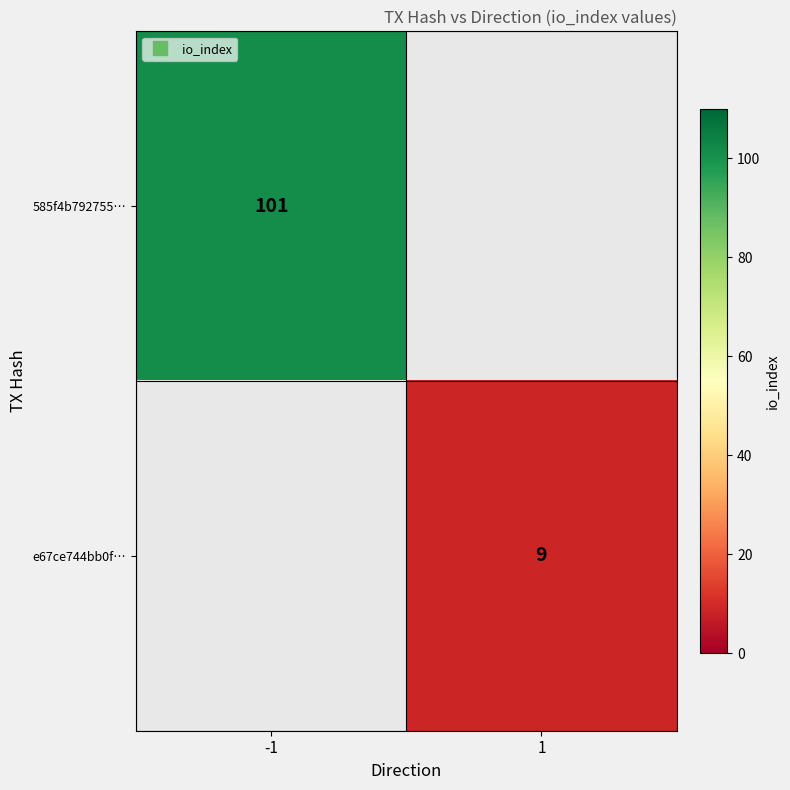

Is it true that 585f4b792755… equals 101.0 at -1?

True